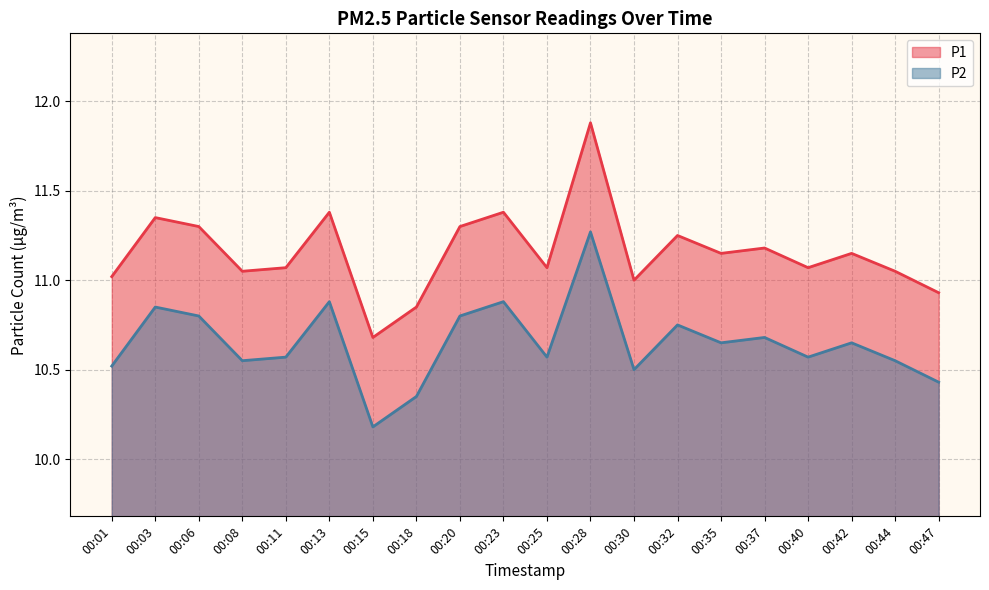

Which category has the lowest value across all series?

00:15